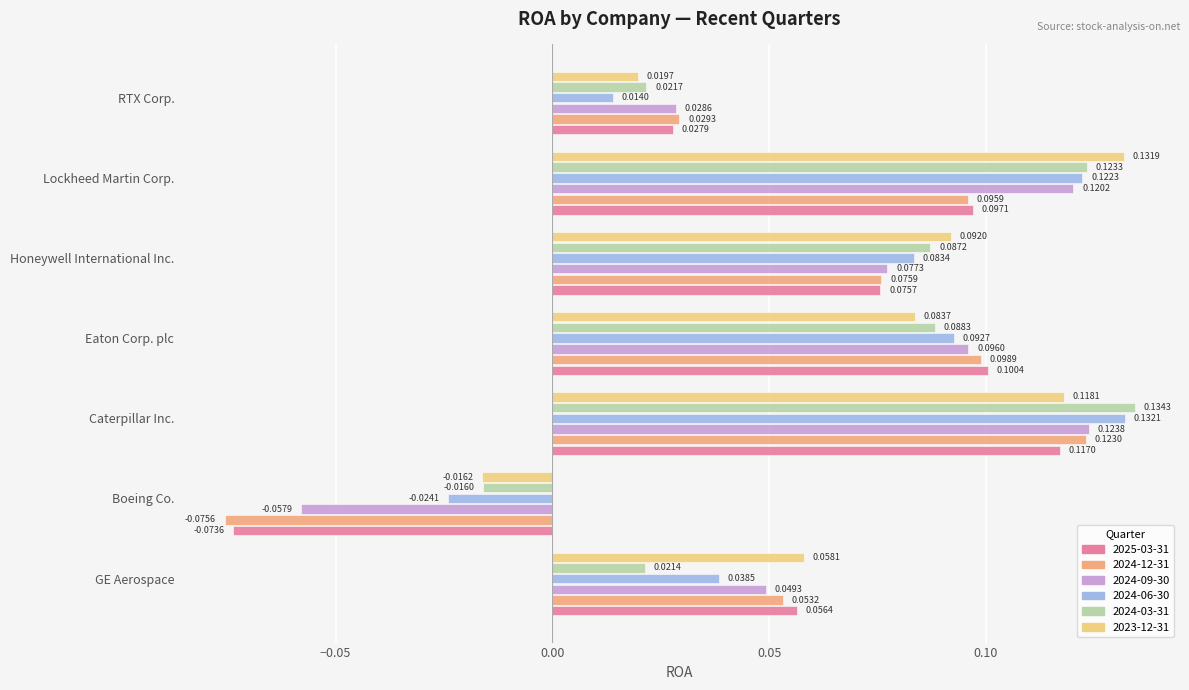

The value of 2024-03-31 at Eaton Corp. plc is 0.1. True or false?

True